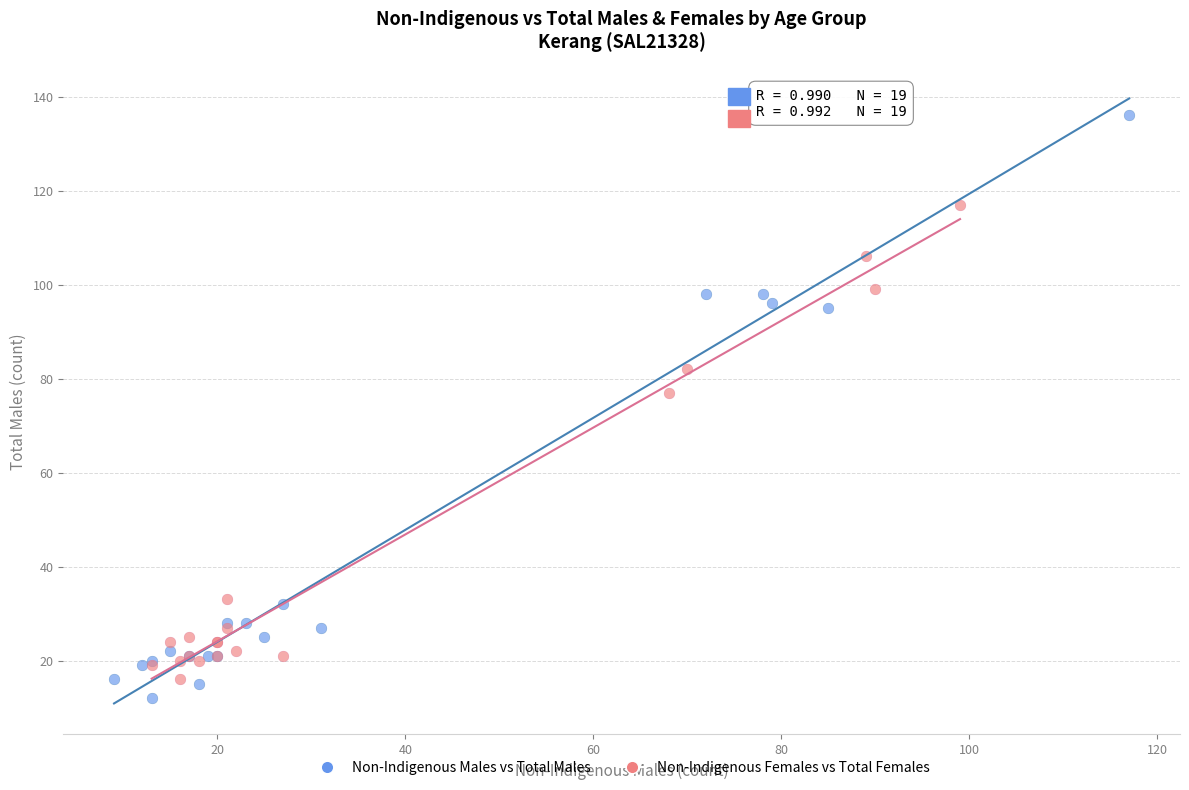

What are all the series names shown in the legend?

Non-Indigenous Males vs Total Males, Non-Indigenous Females vs Total Females